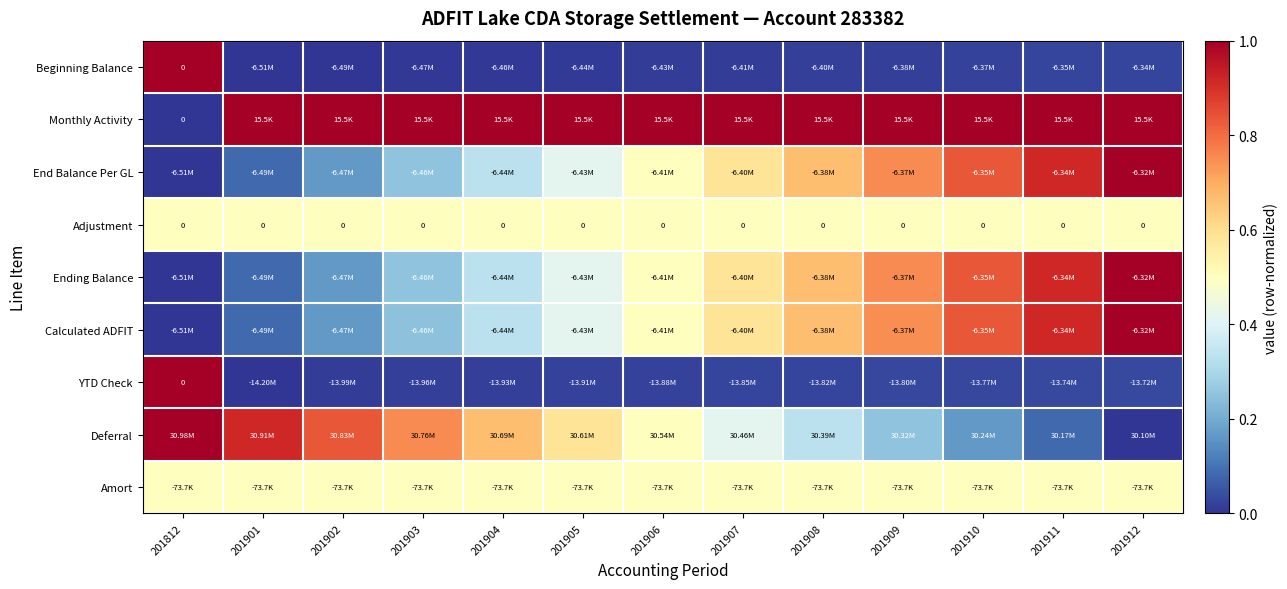

The value of Calculated ADFIT at 201901 is 0.1. True or false?

False